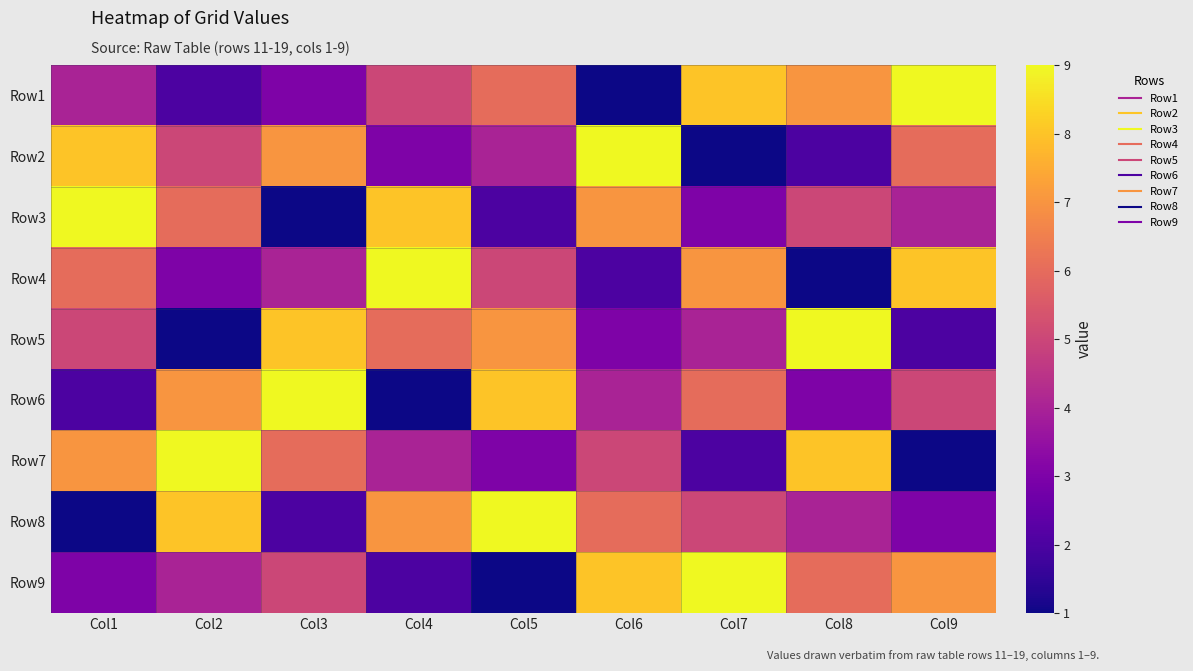

Count the number of categories in the chart.

9